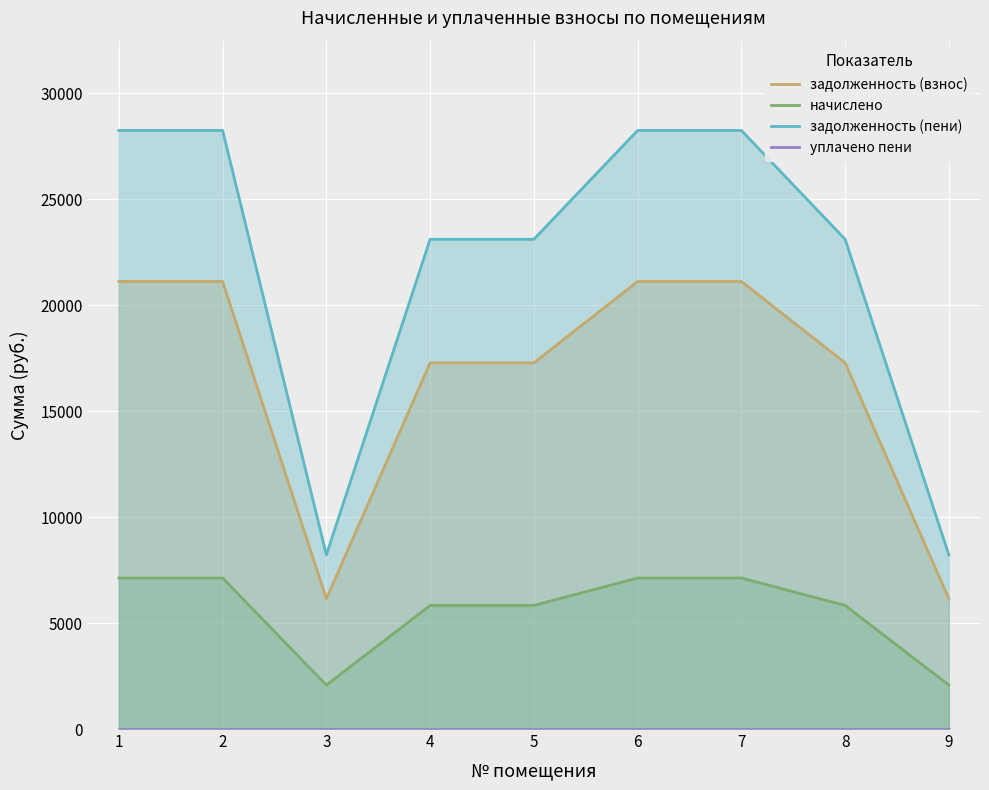

What are all the series names shown in the legend?

задолженность (взнос), начислено, задолженность (пени), уплачено пени